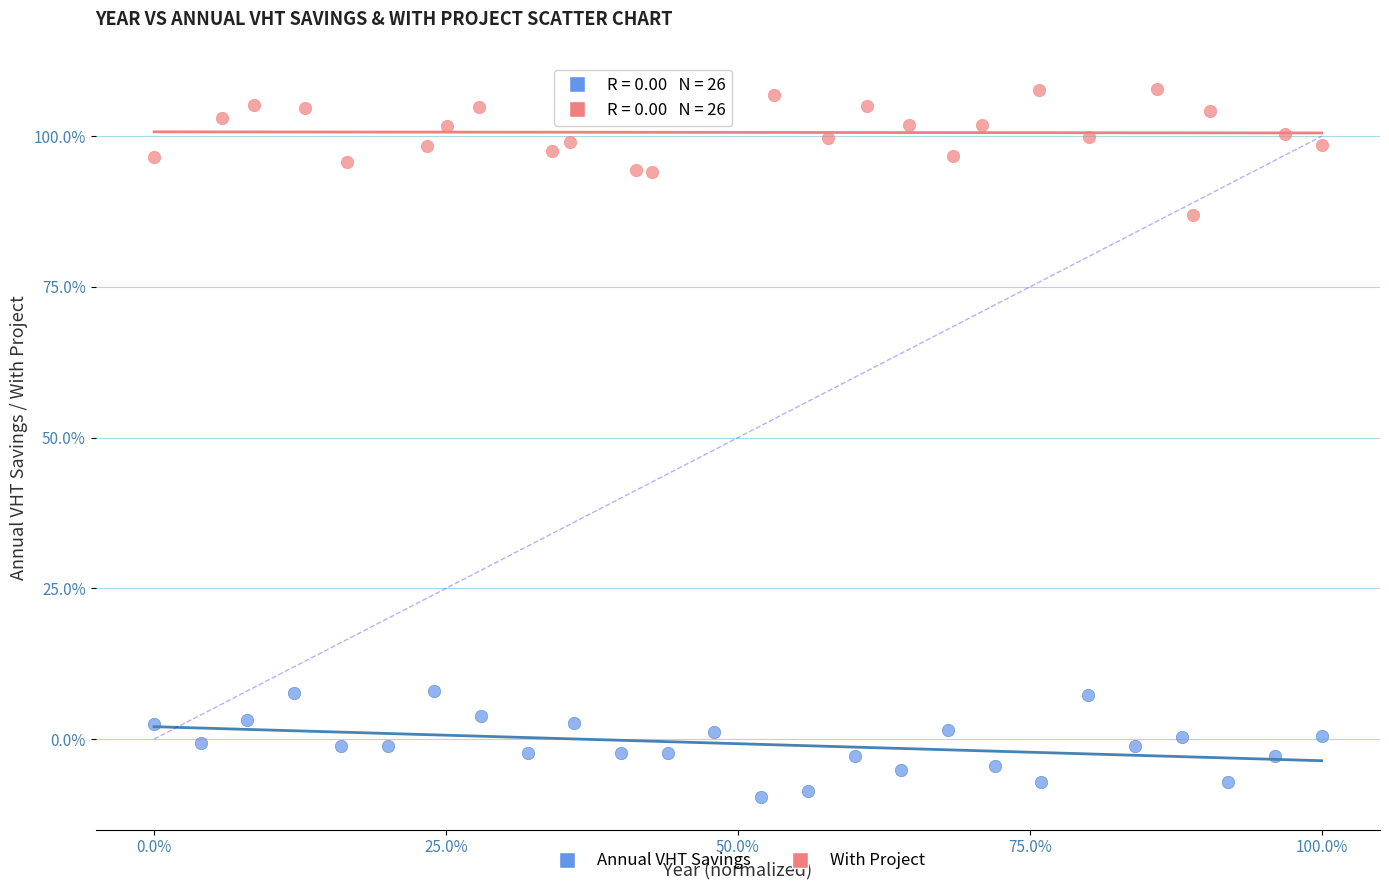

Which series reaches the maximum Y coordinate?

With Project